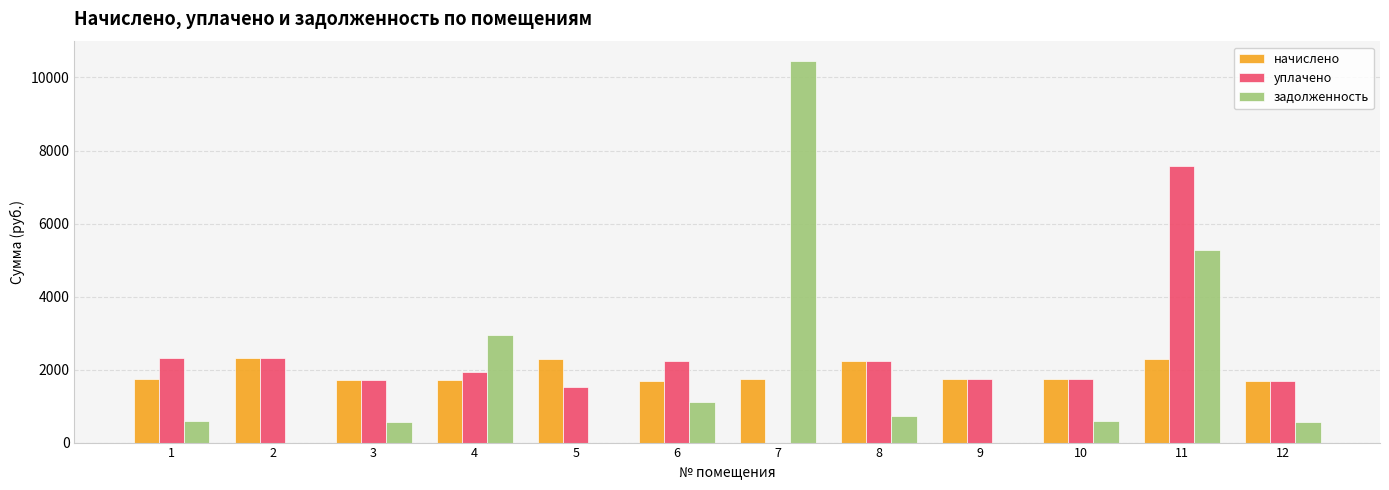

Count the number of categories in the chart.

12